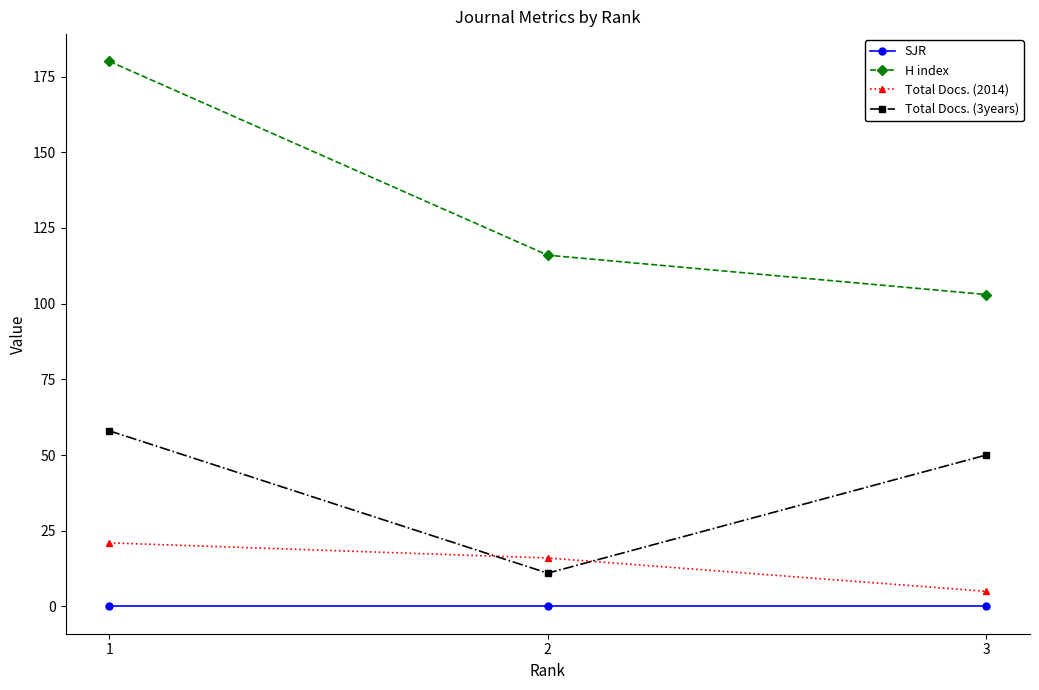

List the labels in order of H index value, largest first.

1, 2, 3